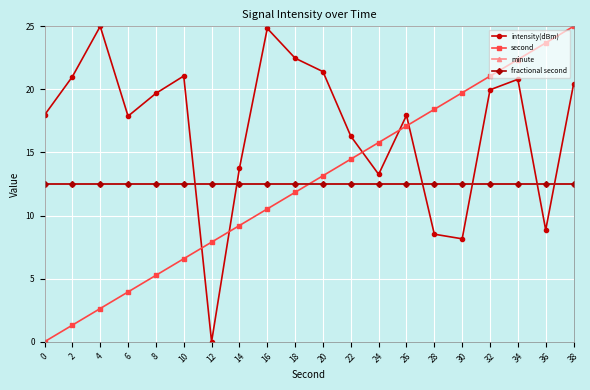

True or false: fractional second has more than 2 points higher than both neighbors.

False